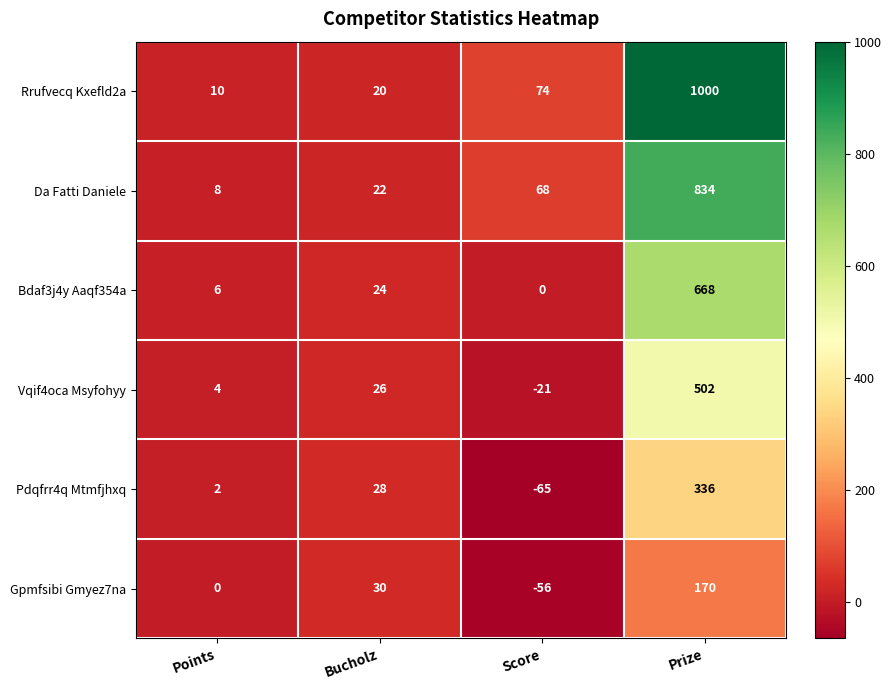

The value of Da Fatti Daniele at Score is 98. True or false?

False